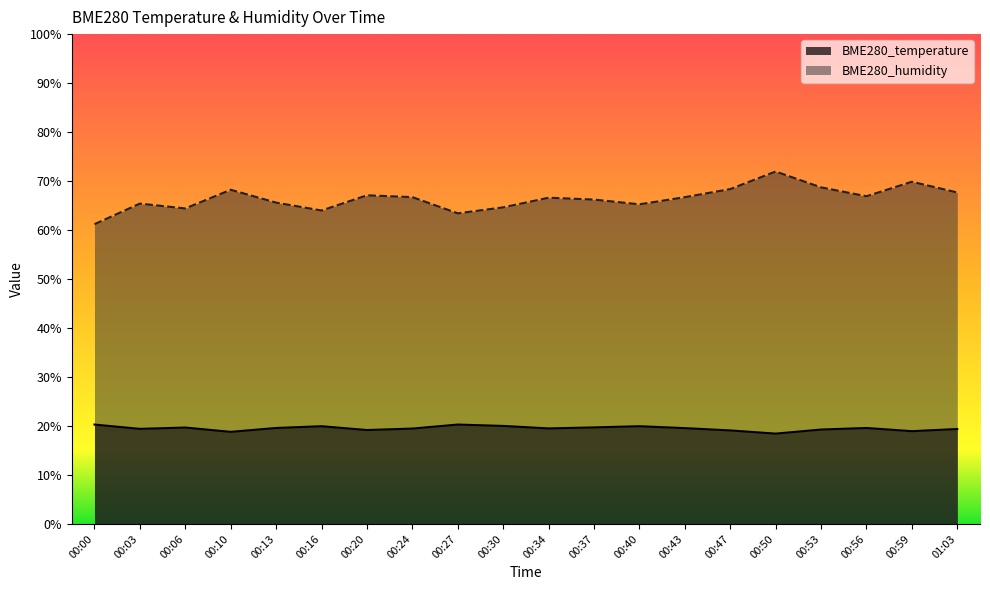

How many values in the BME280_temperature series are below 19?

3